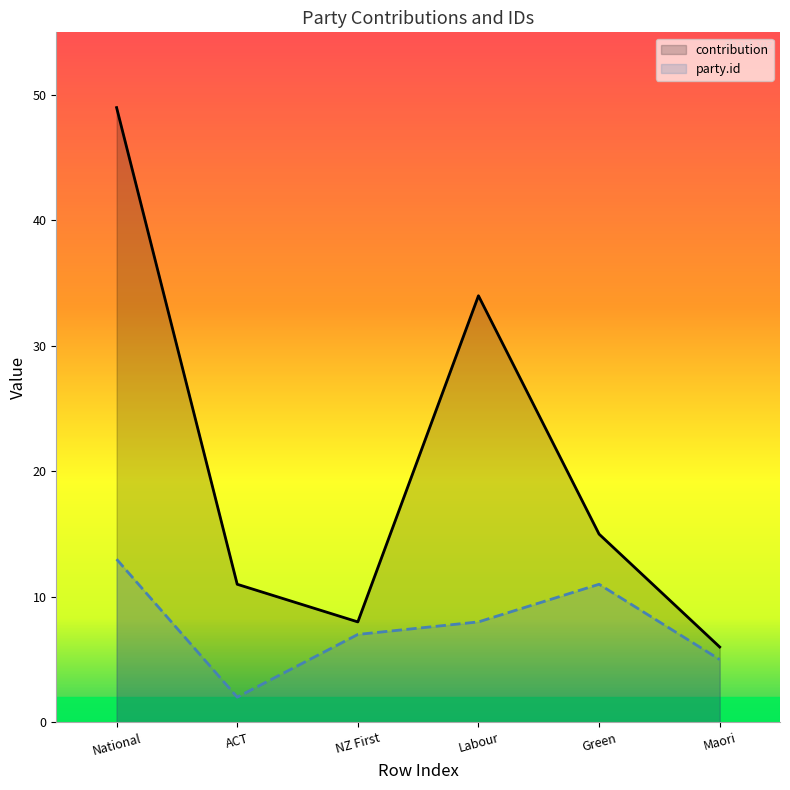

Is it true that party.id equals 16 at Green?

False